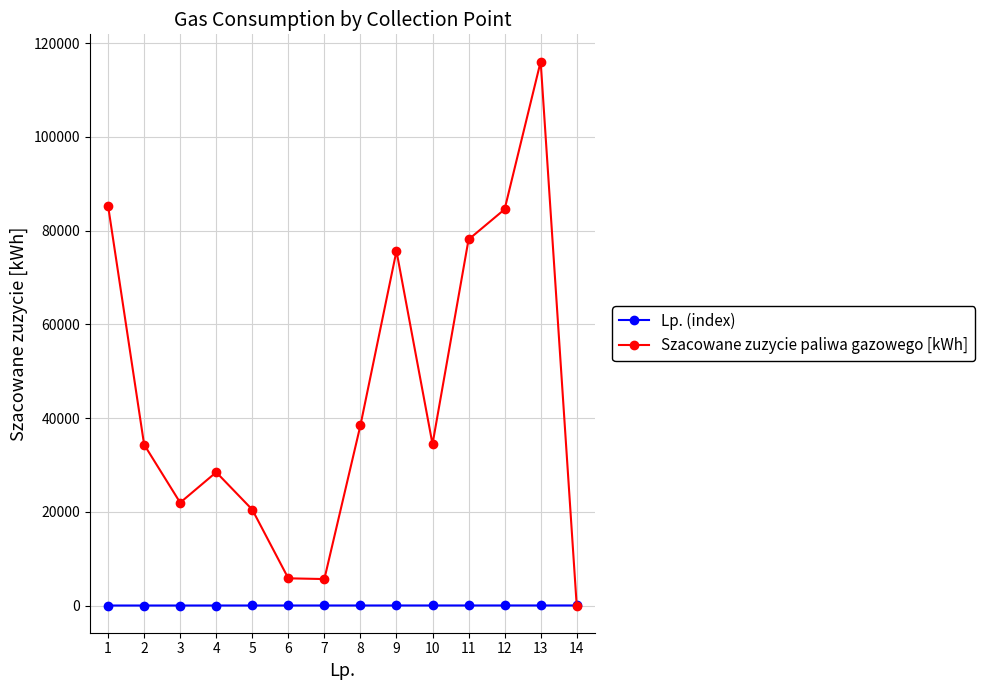

Which series changed the most between 1 and 10?

Szacowane zuzycie paliwa gazowego [kWh]